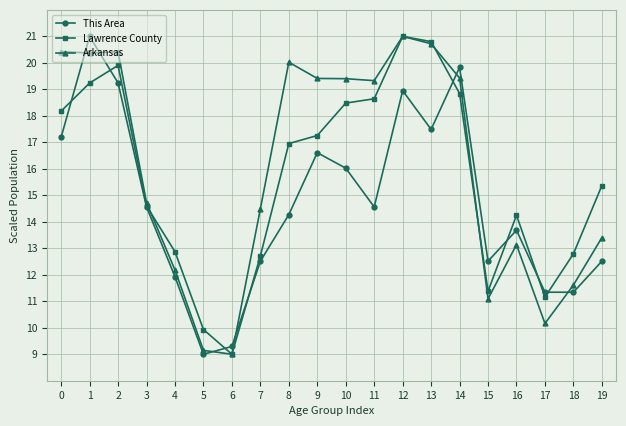

What is the difference between the maximum and minimum values in the This Area series?

12.0